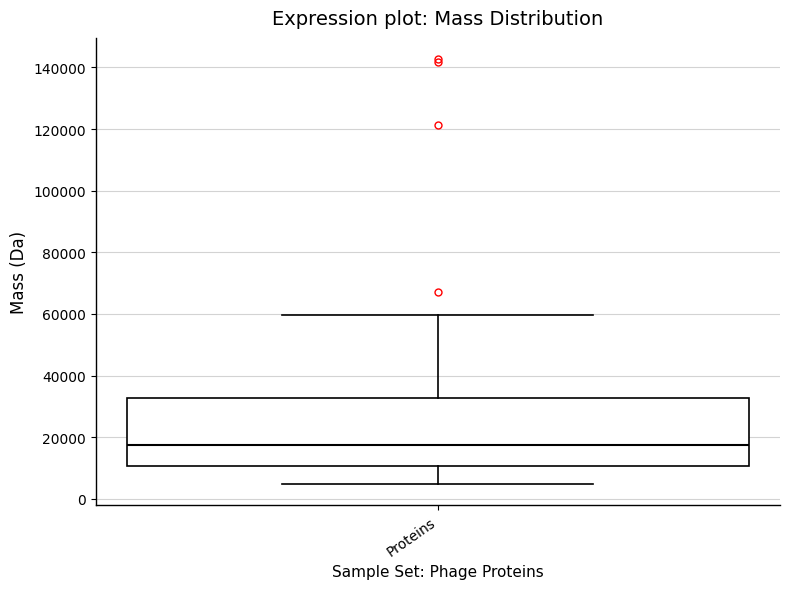

Transcribe this box plot: give where the median line is, the range the box spans, and where the two whiskers end, as read against the y-axis. The values are not printed on the chart, so give them approximately, as read against the axis.

median 18000, box 10000 to 32000, whiskers 4000 to 60000